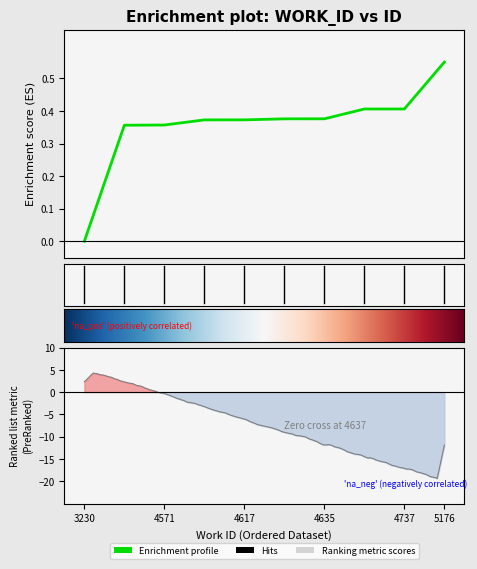

Count the values in the range 0 to 1.

10